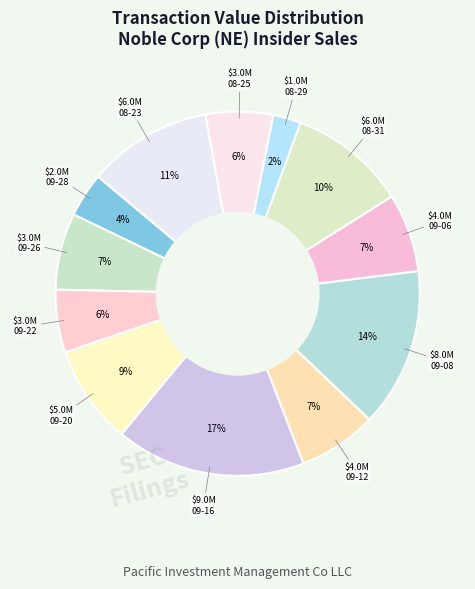

How many slices are in this pie chart?

12